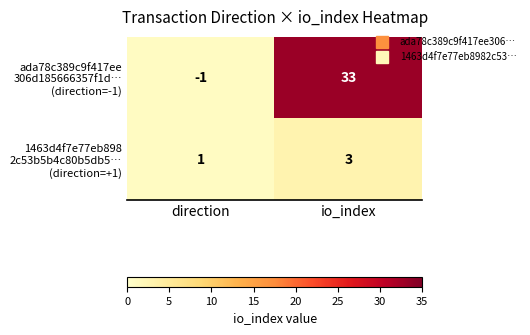

What is the greatest value displayed?

33